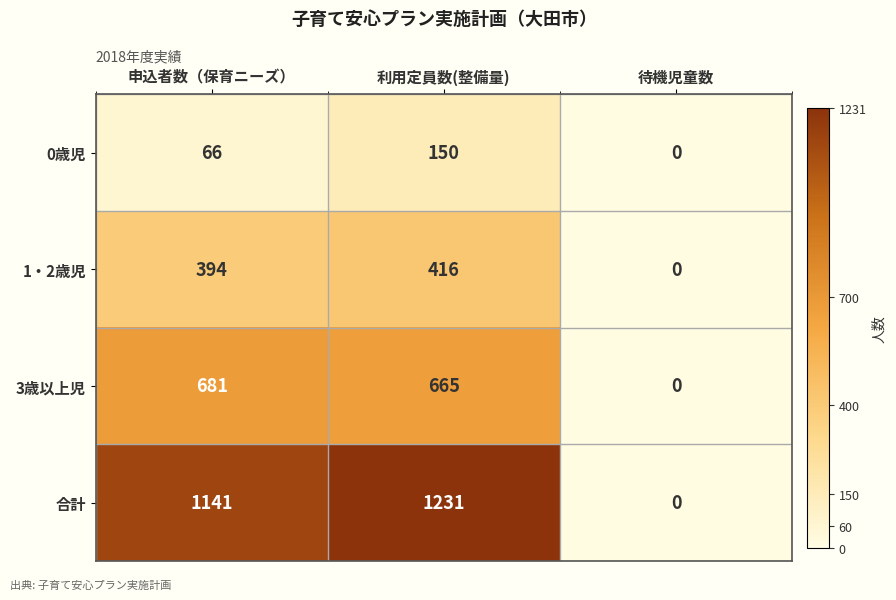

Rank the series by their maximum value, from lowest to highest.

0歳児, 1・2歳児, 3歳以上児, 合計